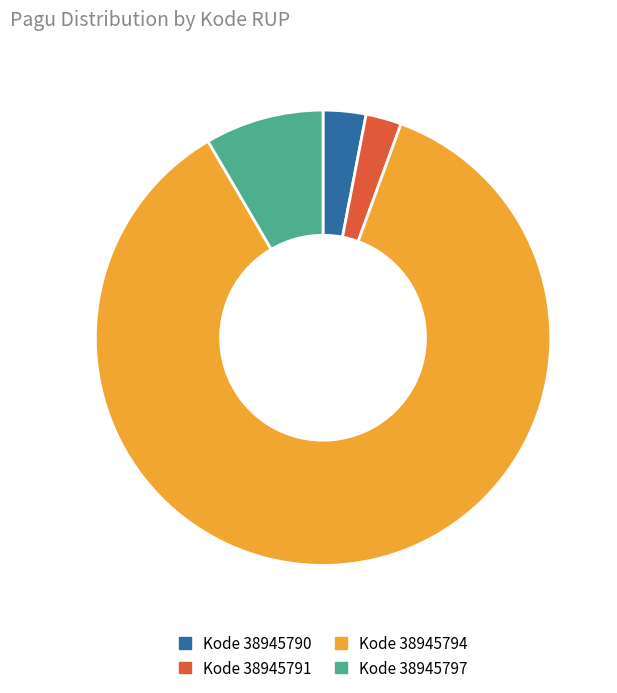

Count the number of slices in the pie.

4